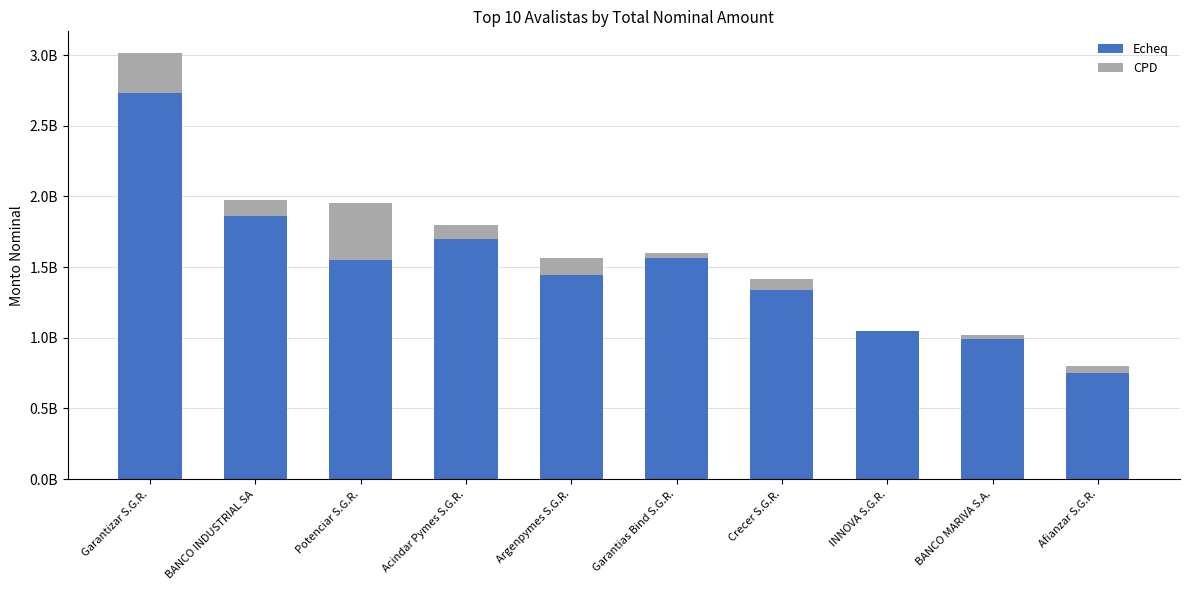

What position from the right is Potenciar S.G.R.?

8